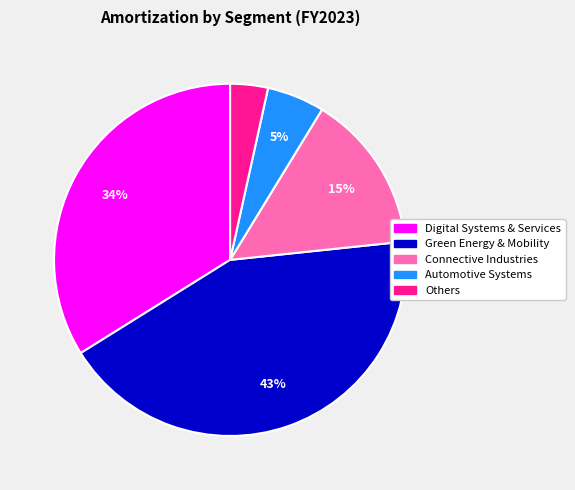

The Digital Systems & Services slice represents 34% of the pie. True or false?

True